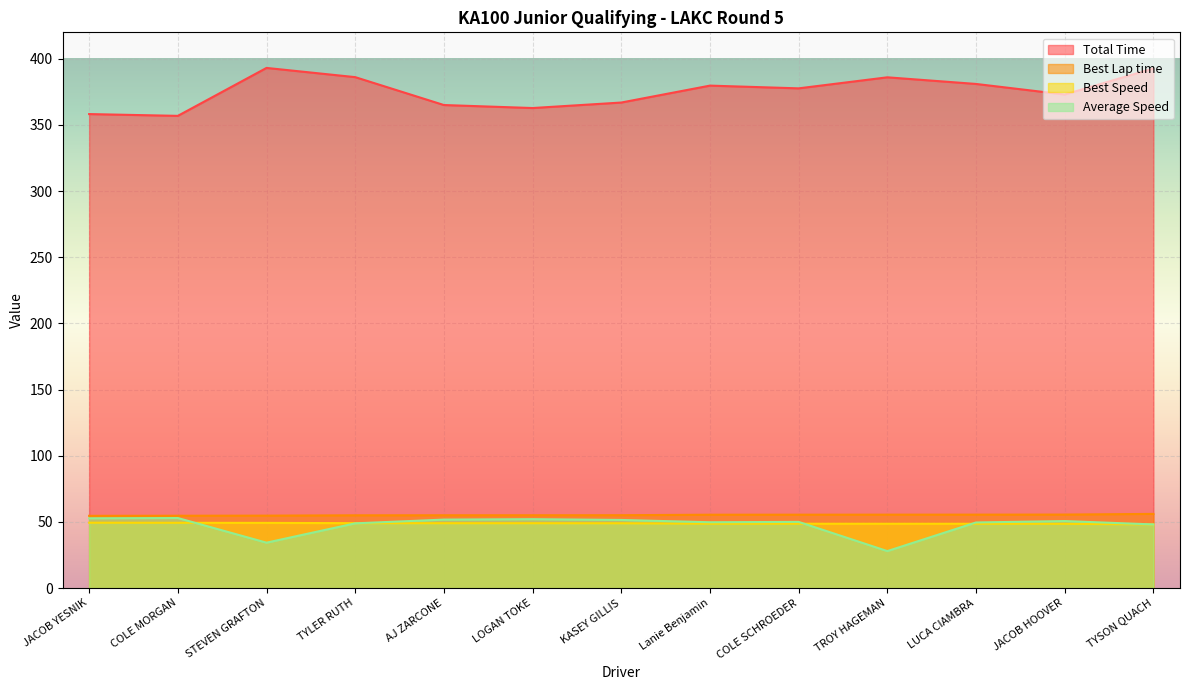

What is the total value across all series at JACOB YESNIK?

515.0